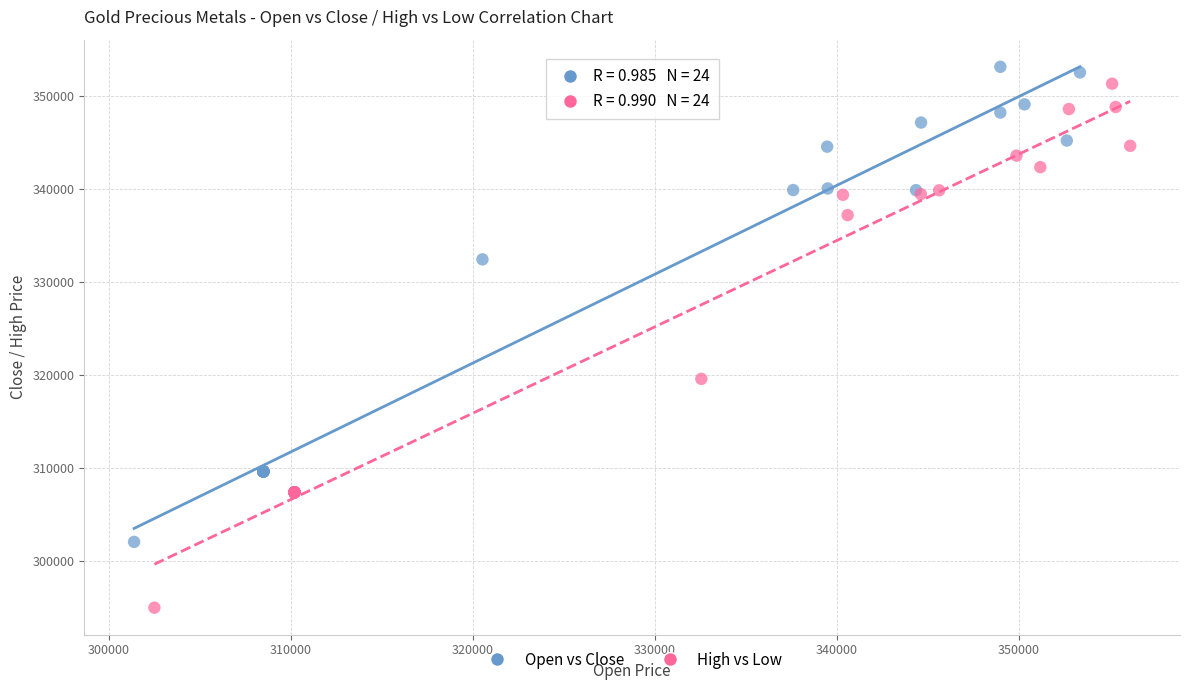

Which series reaches the maximum Y coordinate?

Open vs Close